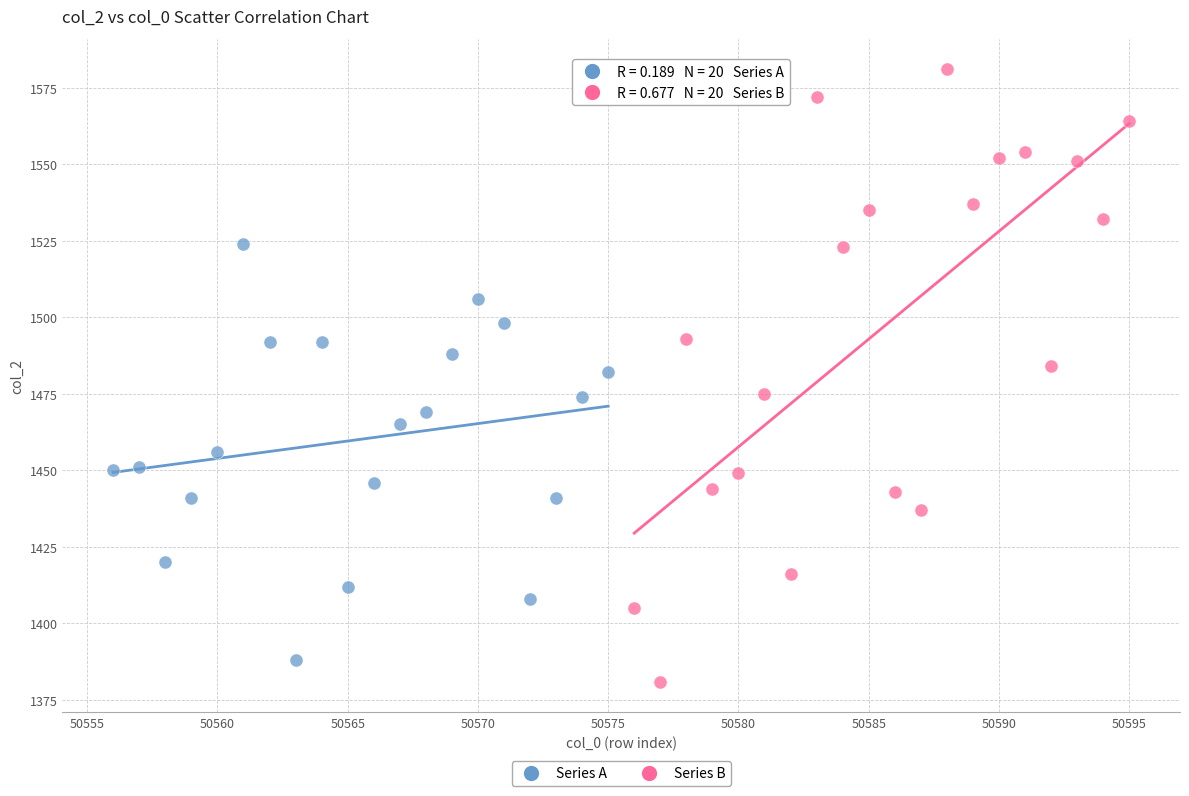

Which series has the widest spread of Y values?

Series B